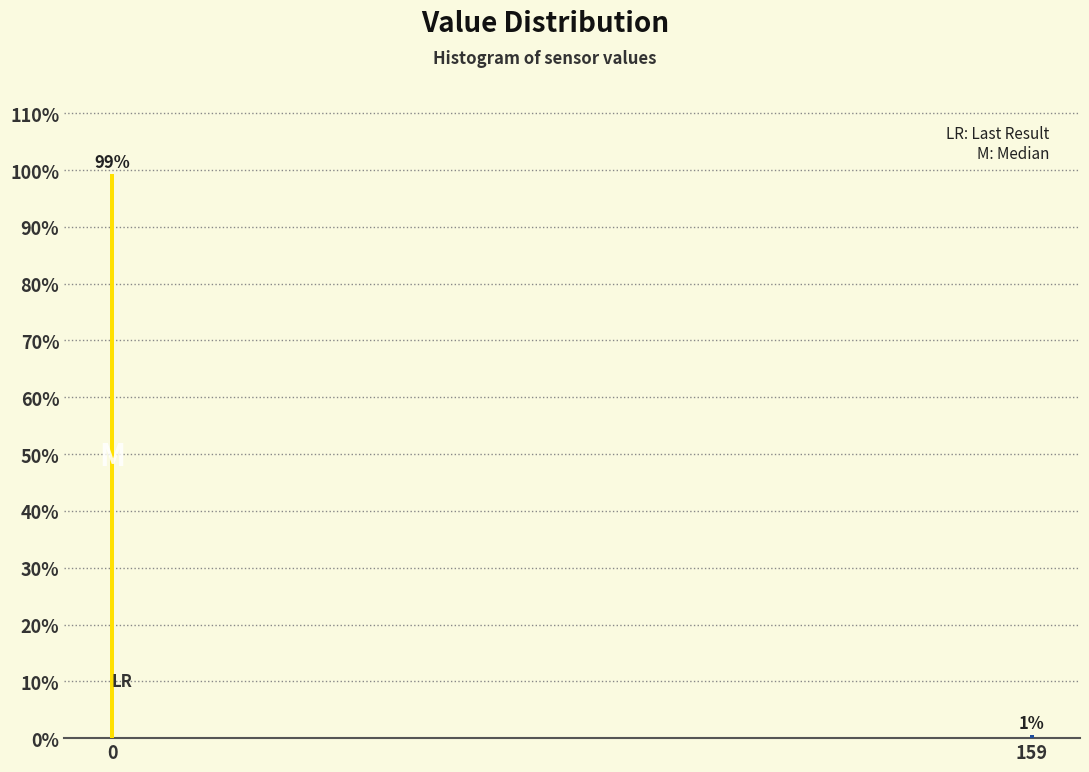

What value does the data have at 0?

99.4